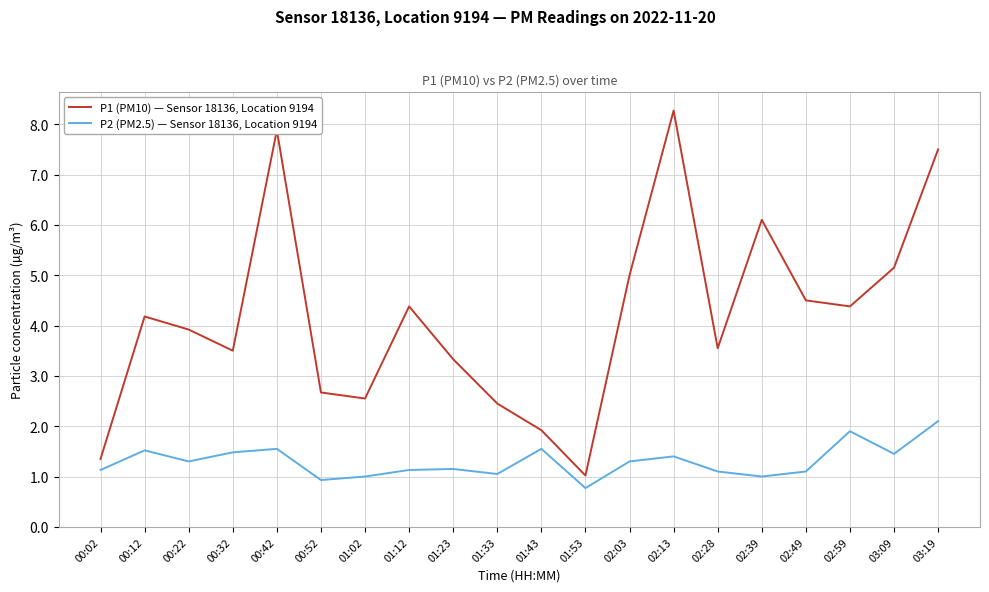

Which category has the lowest value in the P2 (PM2.5) — Sensor 18136, Location 9194 series?

01:53